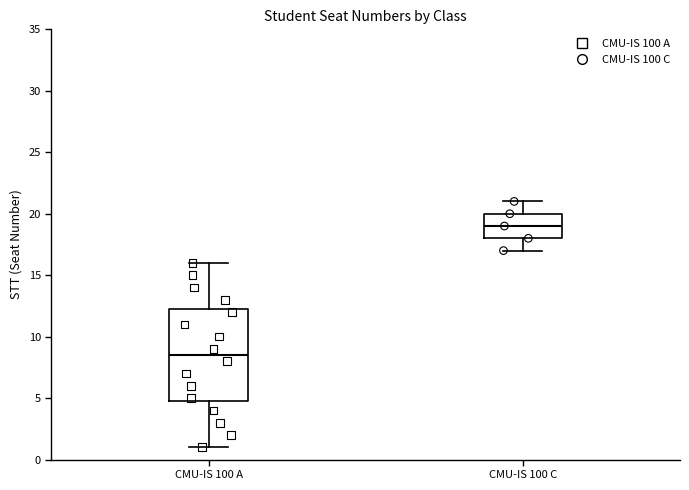

Reading left to right, read every box against the y-axis: the position of its median line, the range the box covers, and the ends of its whiskers. The values are not printed on the chart, so give them approximately, as read against the axis.

CMU-IS 100 A: median 8.5, box 5.0 to 12.5, whiskers 1.0 to 16.0
CMU-IS 100 C: median 19.0, box 18.0 to 20.0, whiskers 17.0 to 21.0